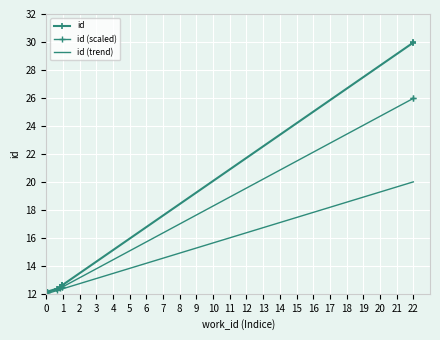

True or false: id (trend) and id (scaled) intersect in this chart.

False